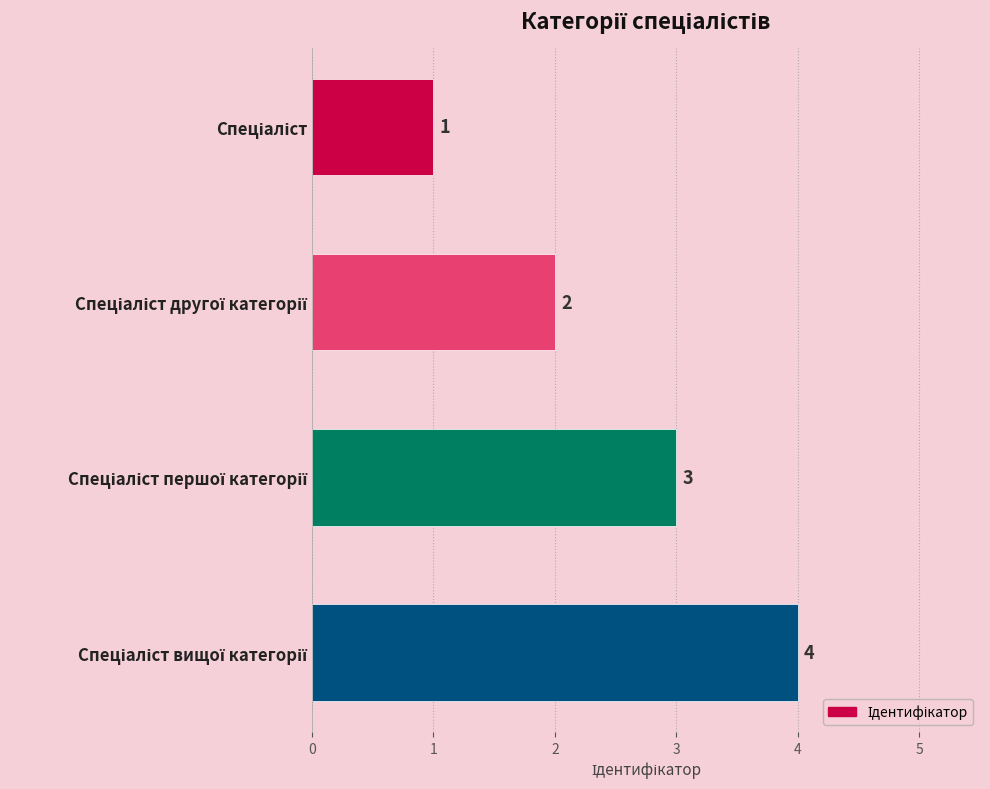

What is the difference between the maximum and second lowest values?

2